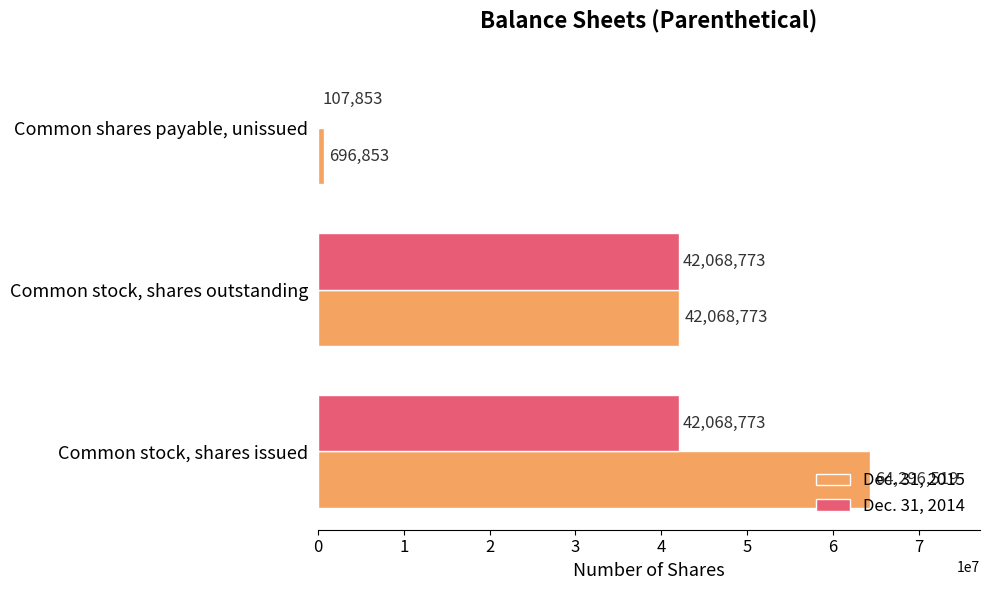

What is the sum of all Dec. 31, 2015 values?

107062145